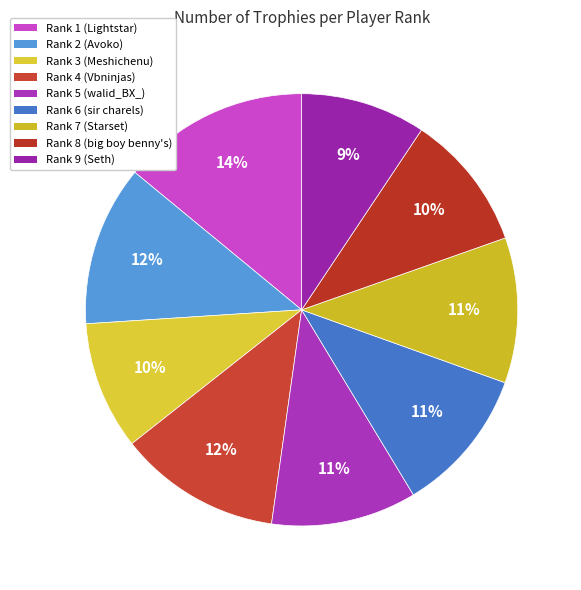

Do Rank 2 (Avoko) and Rank 8 (big boy benny's) together represent more than half of the pie?

No